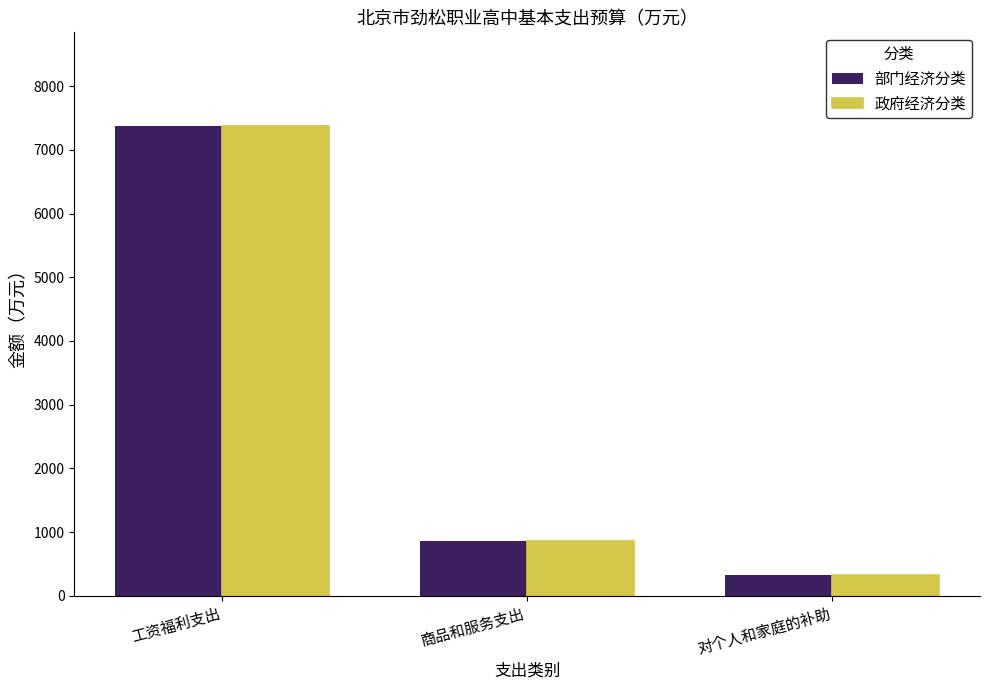

At which label is 部门经济分类 closest to 3846?

商品和服务支出